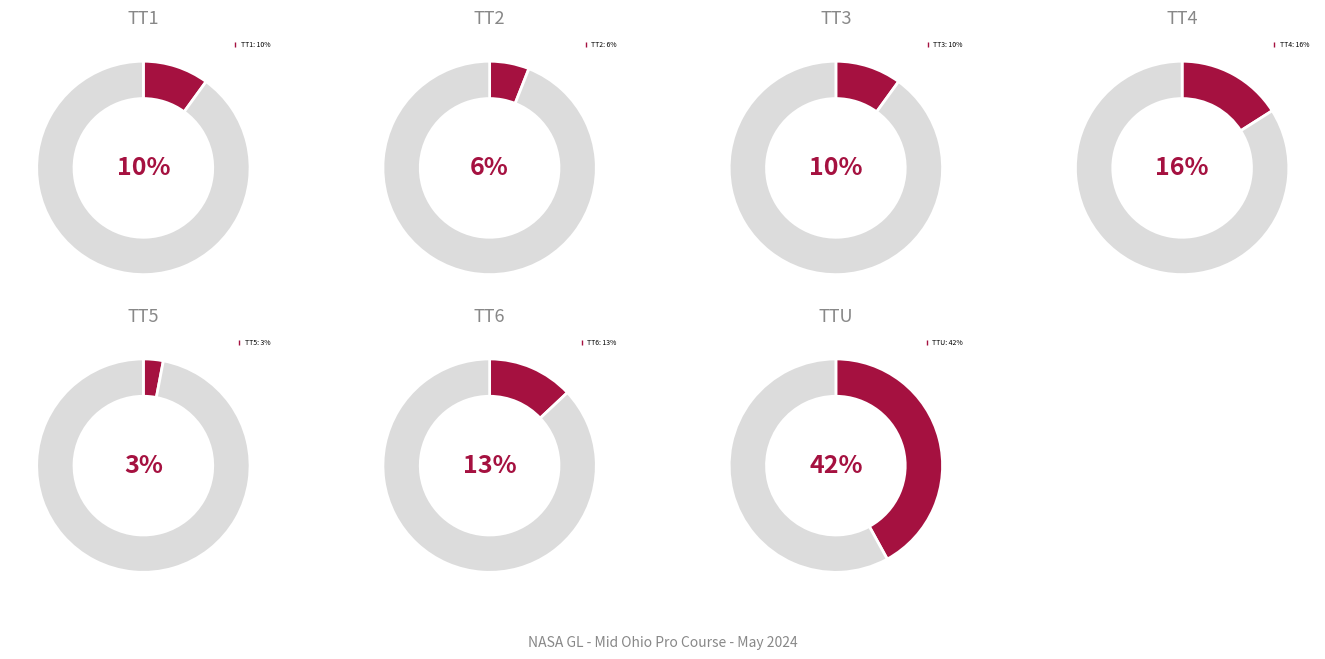

Which slice is the largest?

TTU